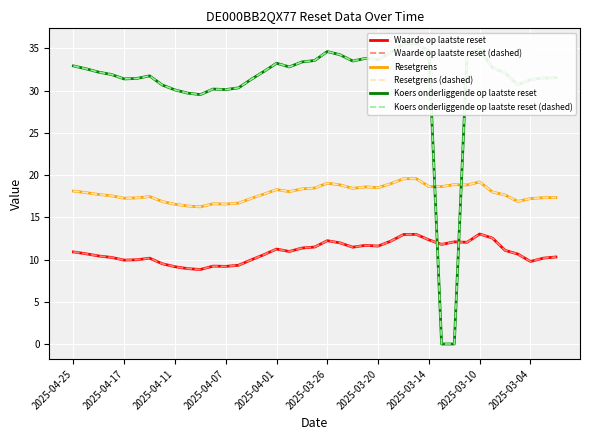

What is the value of the Waarde op laatste reset (dashed) point at the 30th from the left?

11.8